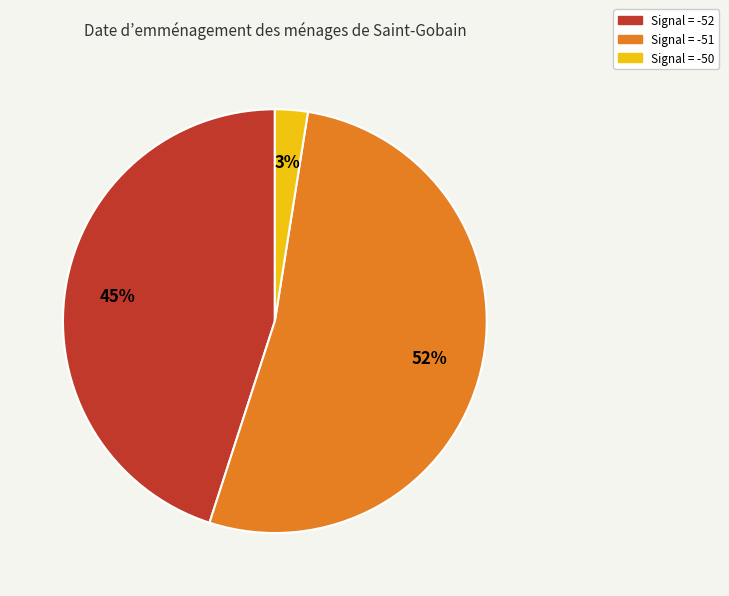

To the nearest percent, what is the average slice percentage?

33%